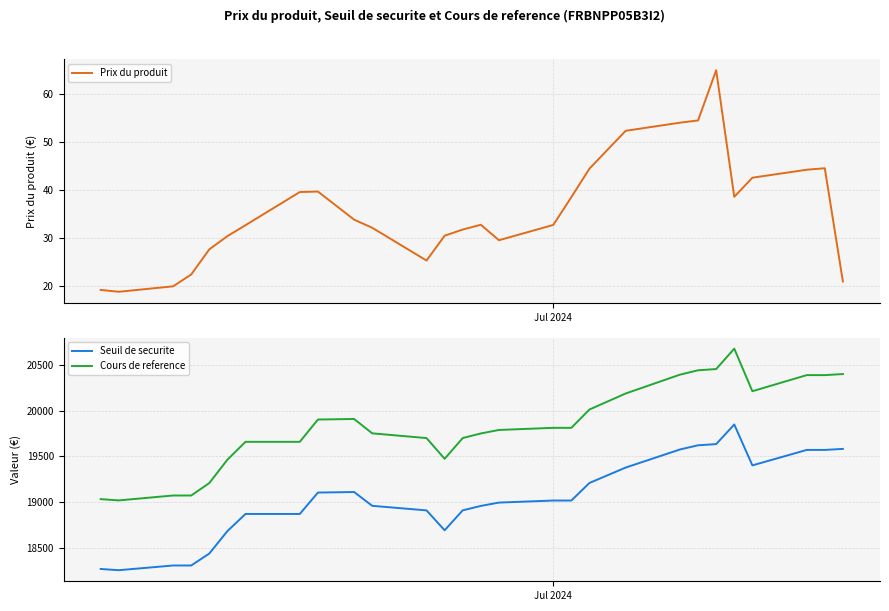

At how many categories does at least one series exceed 18504?

28